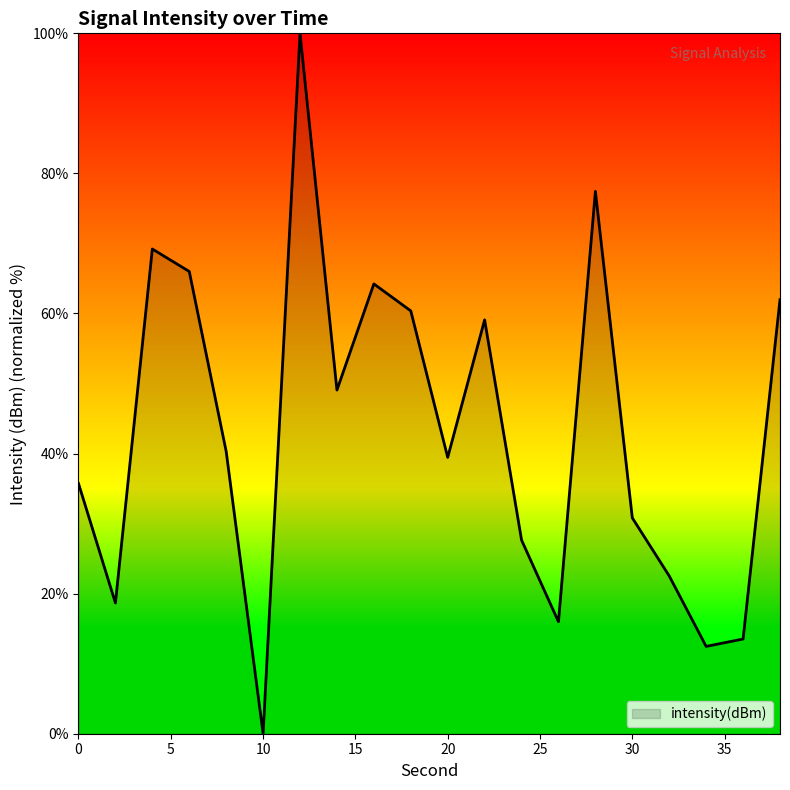

How many values are below 40?

10